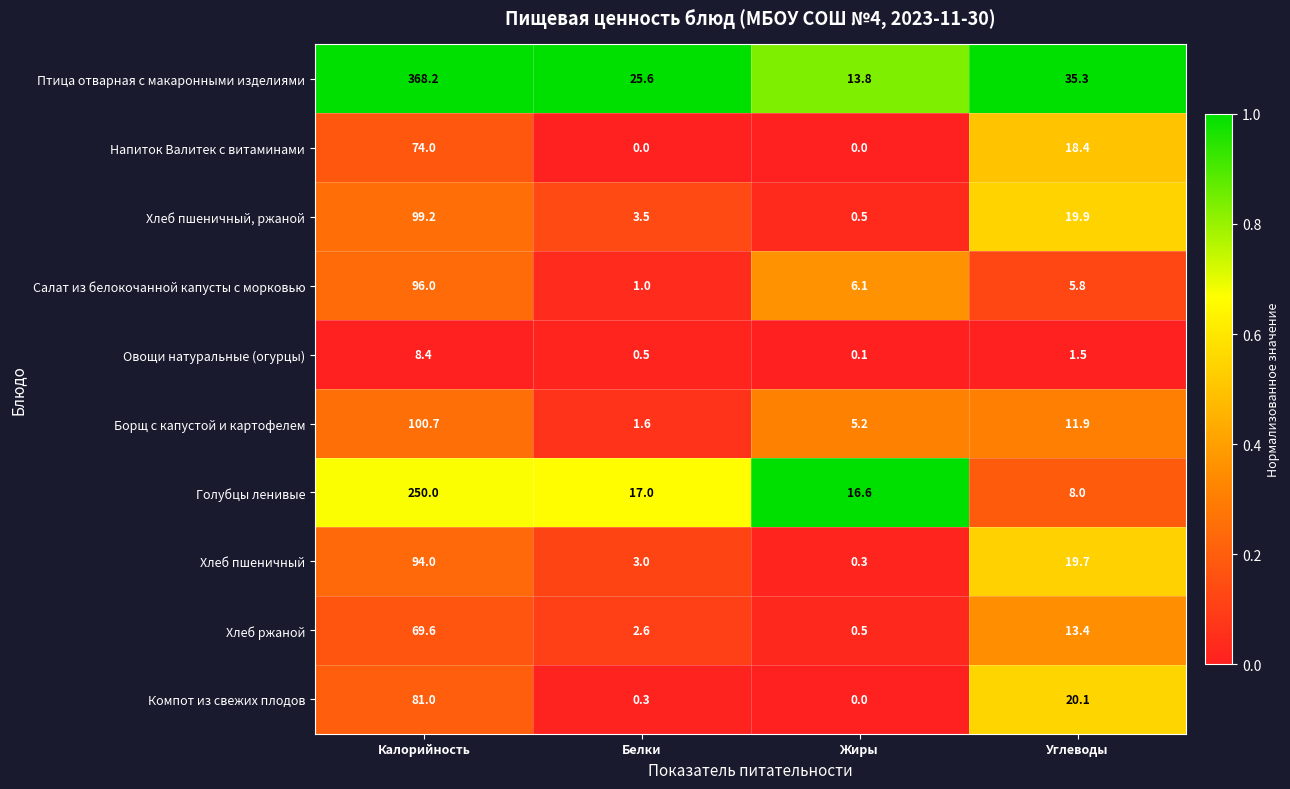

The value of Овощи натуральные (огурцы) at Белки is 0.5. True or false?

True